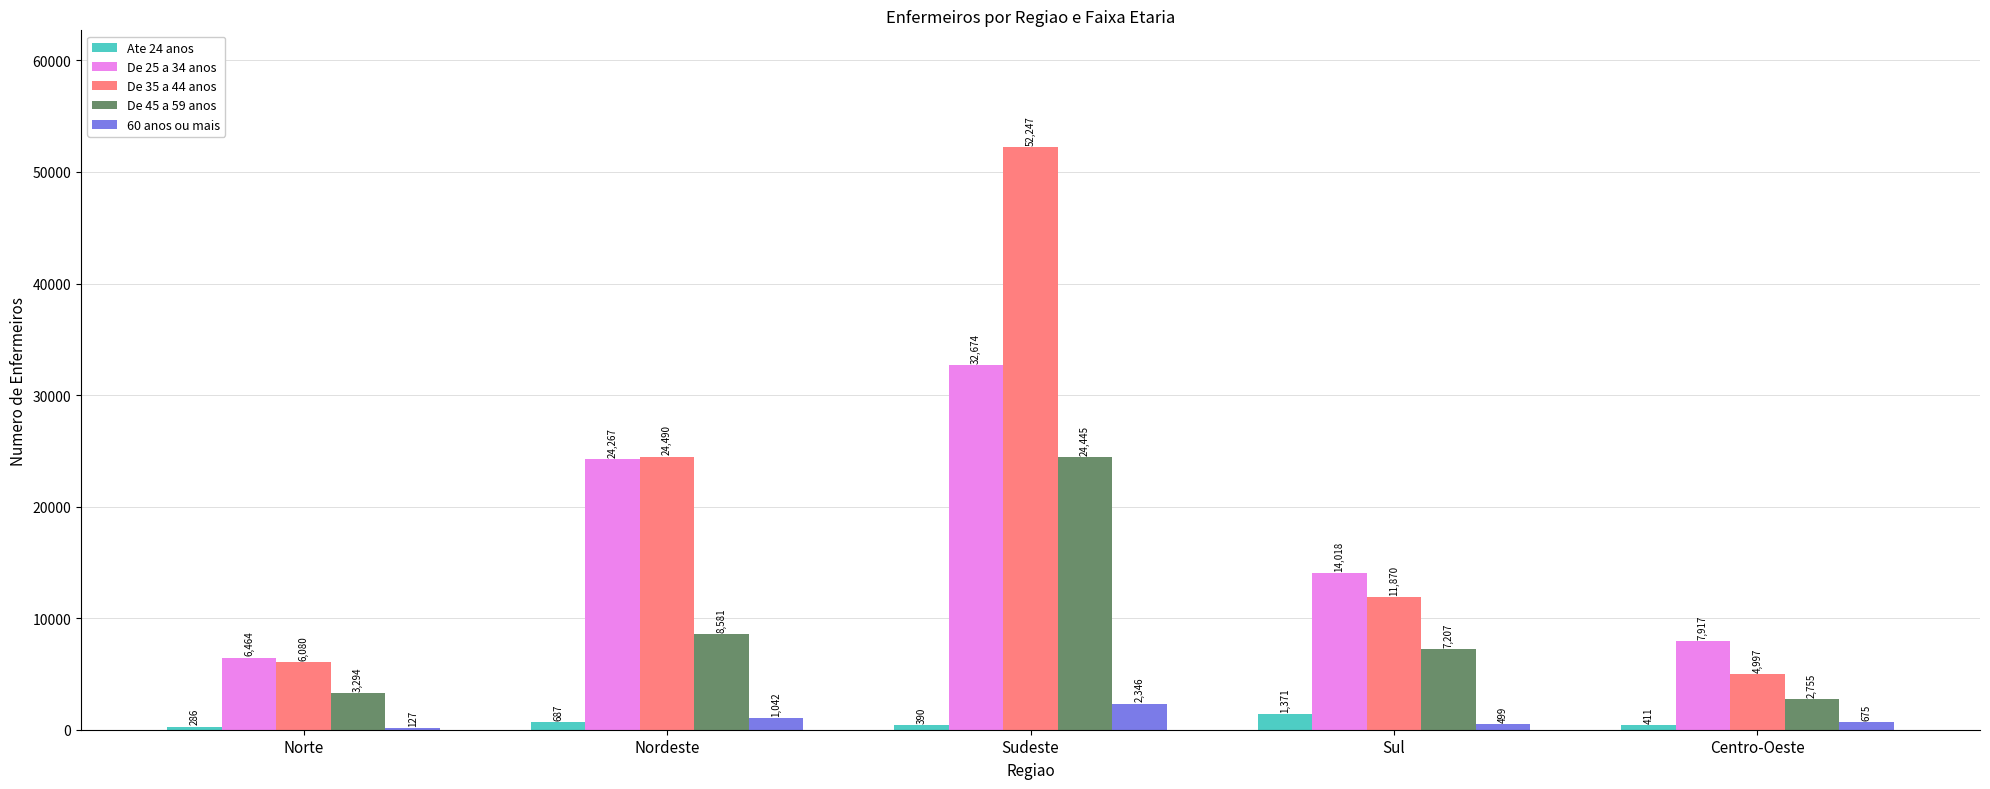

At which label does 60 anos ou mais reach its peak?

Sudeste